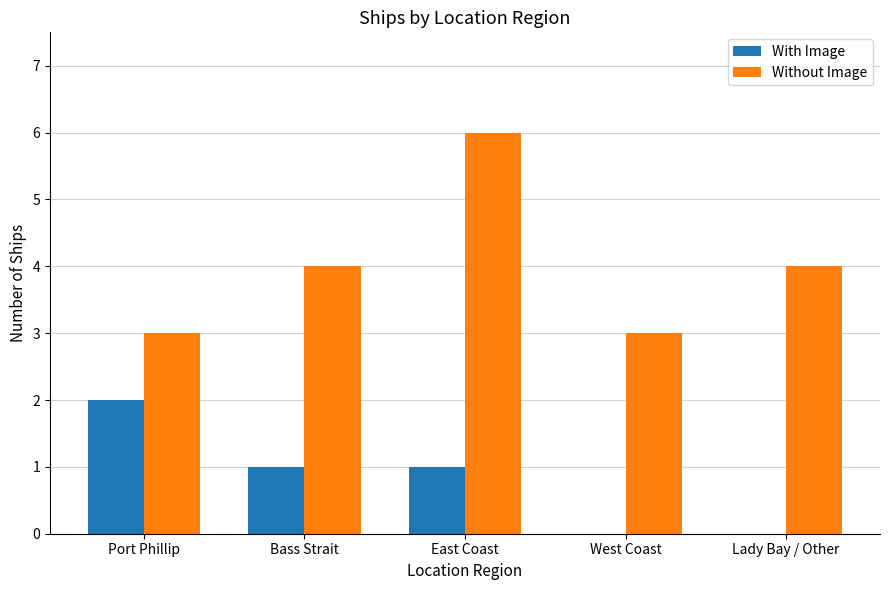

What is the sum of the With Image values at East Coast and West Coast?

1